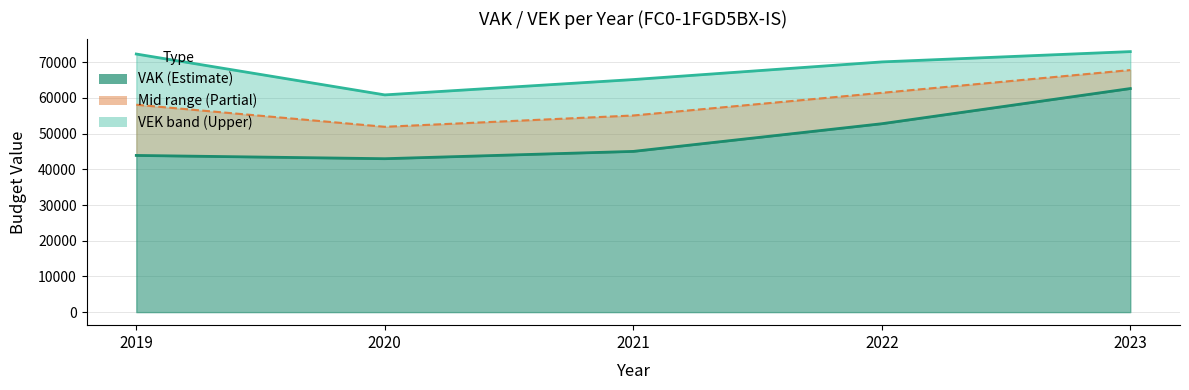

At which category does VAK (lower) reach its first local valley?

2020